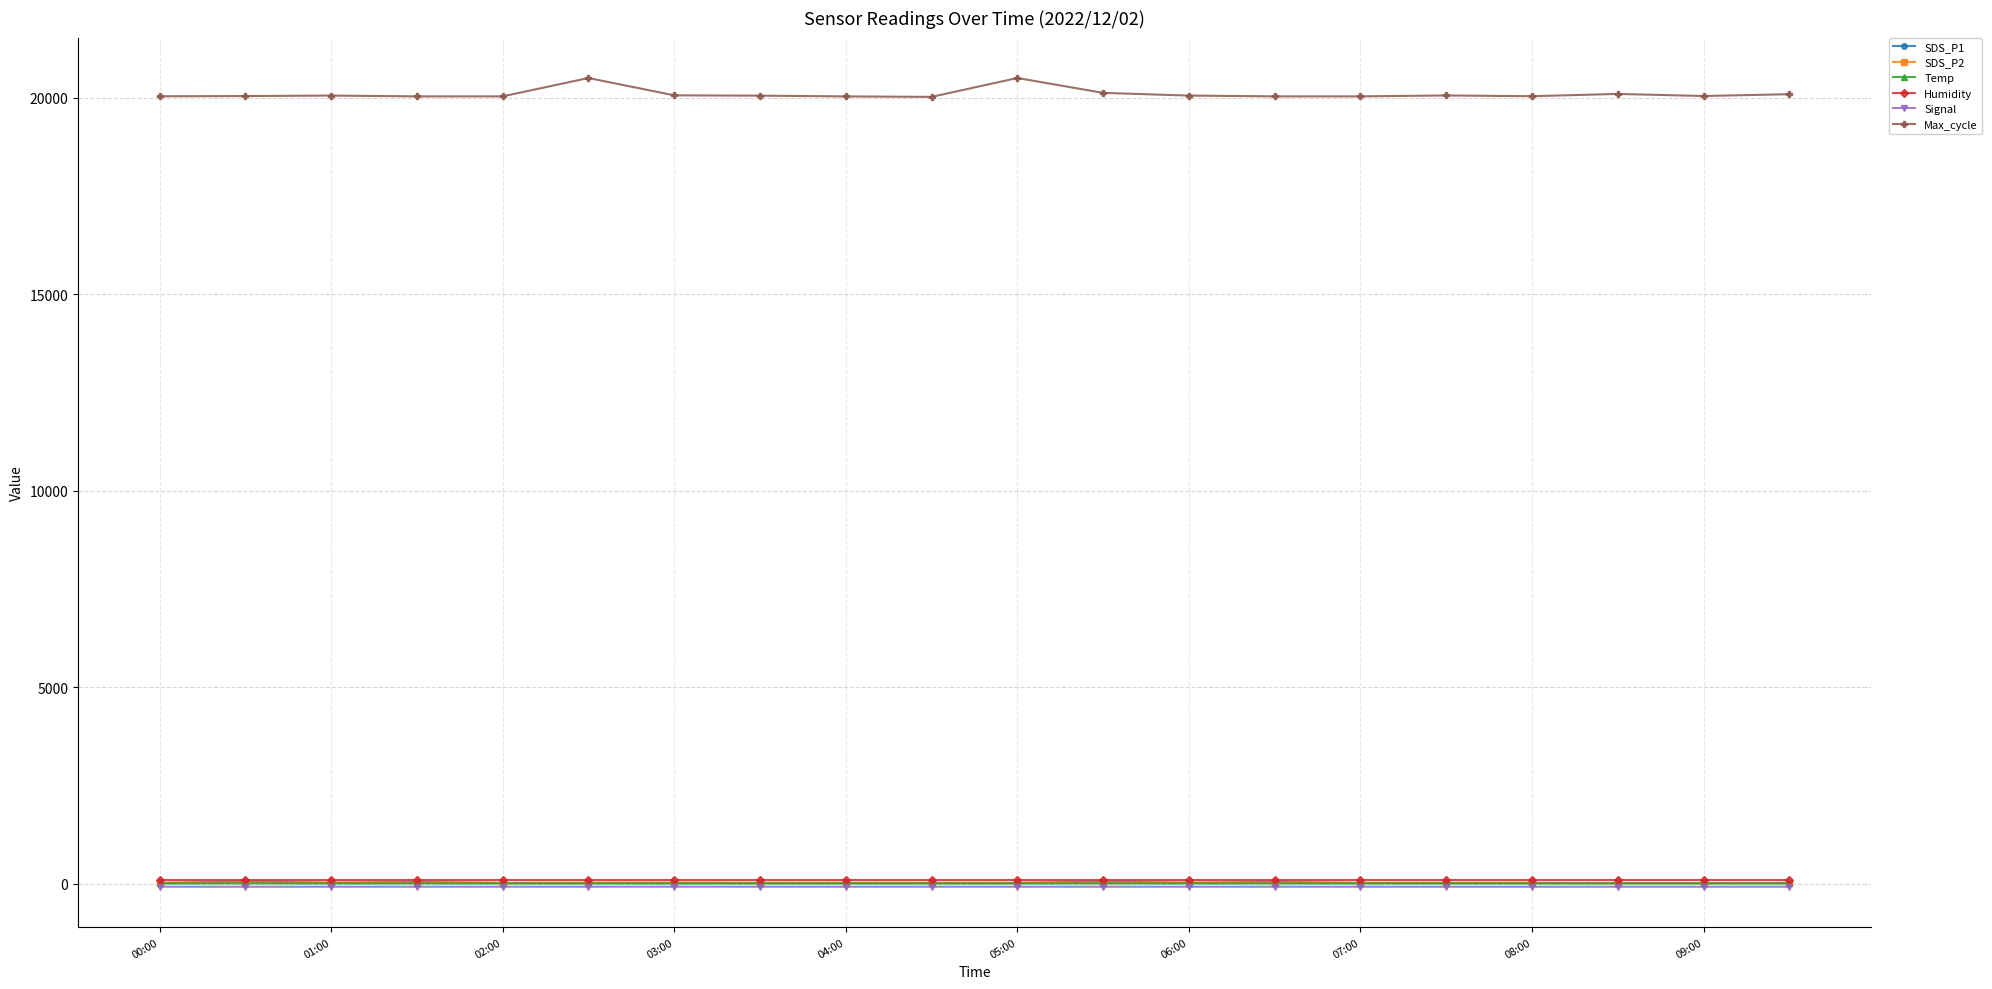

What is the average value of the Temp series?

5.3